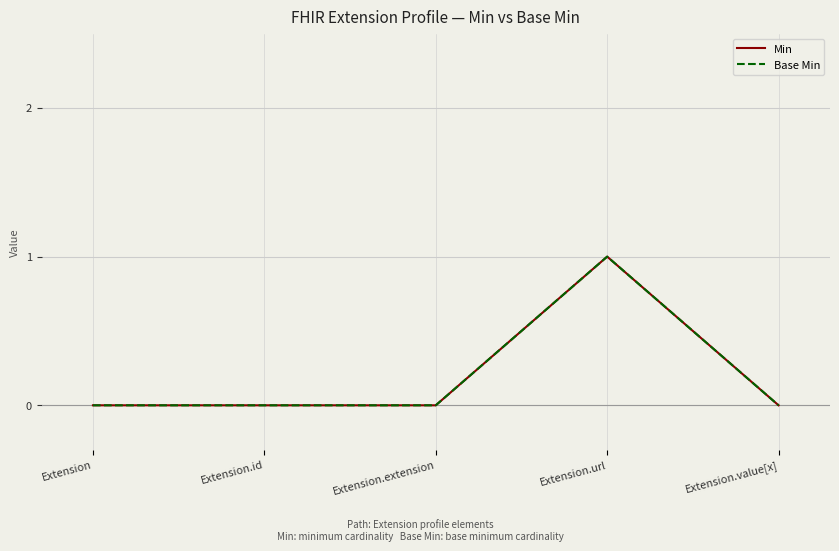

Does the chart display data point markers on the line(s)?

No